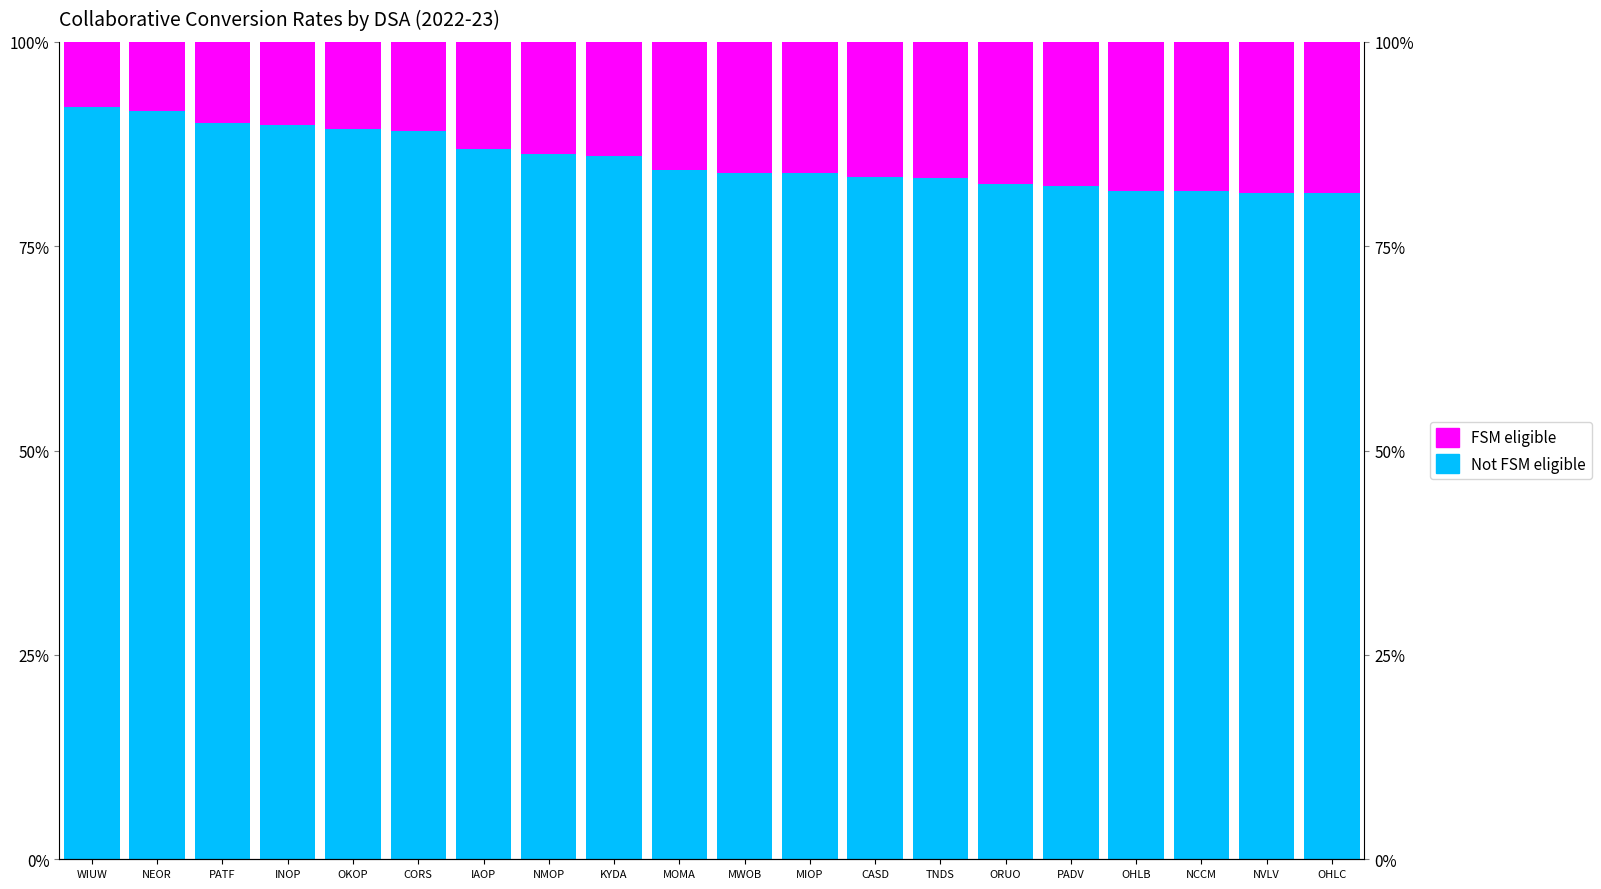

Between MWOB and NMOP, which is larger?

NMOP